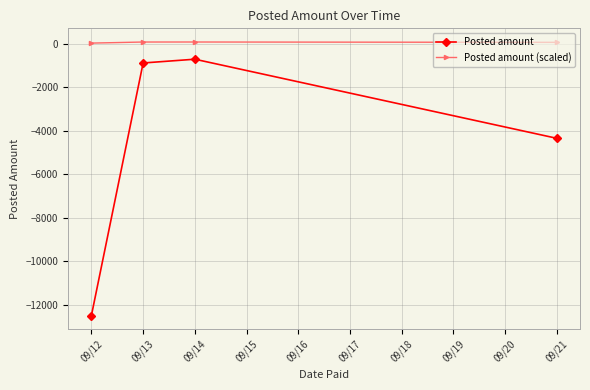

How many data points in Posted amount are above -889?

1